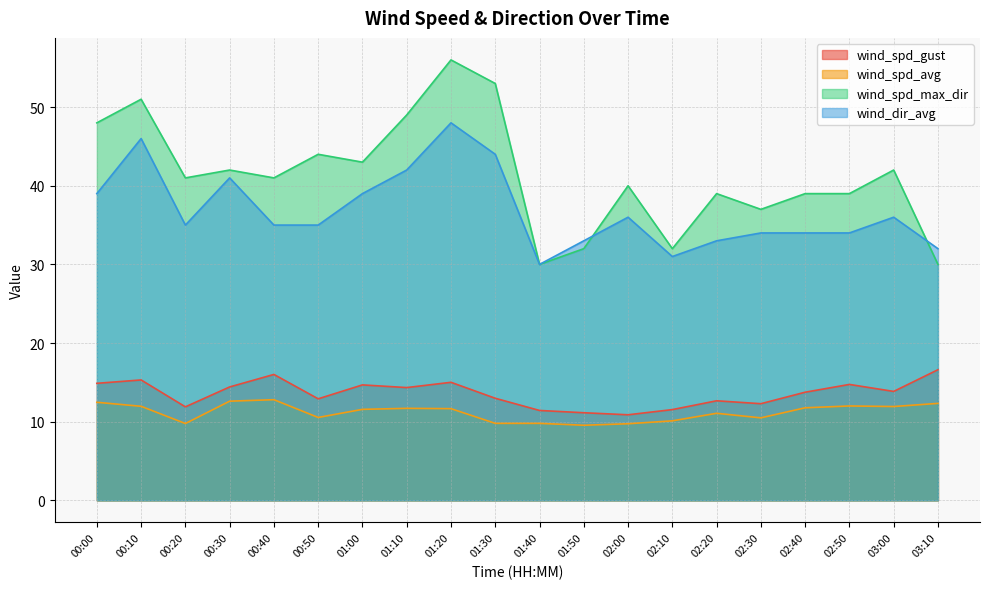

List the labels in order of wind_spd_gust value, largest first.

03:10, 00:40, 00:10, 01:20, 00:00, 02:50, 01:00, 00:30, 01:10, 03:00, 02:40, 01:30, 00:50, 02:20, 02:30, 00:20, 02:10, 01:40, 01:50, 02:00